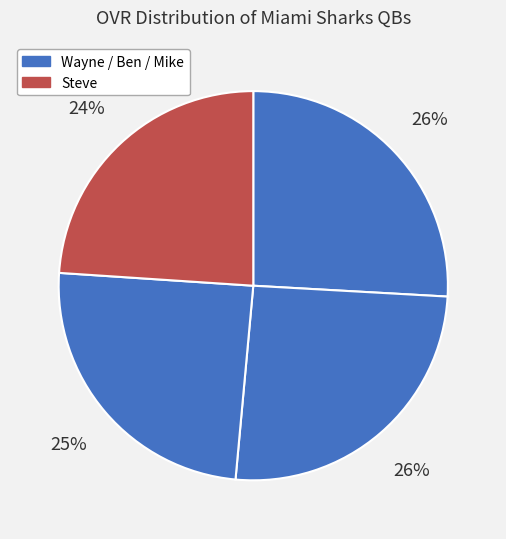

Count the number of slices in the pie.

4